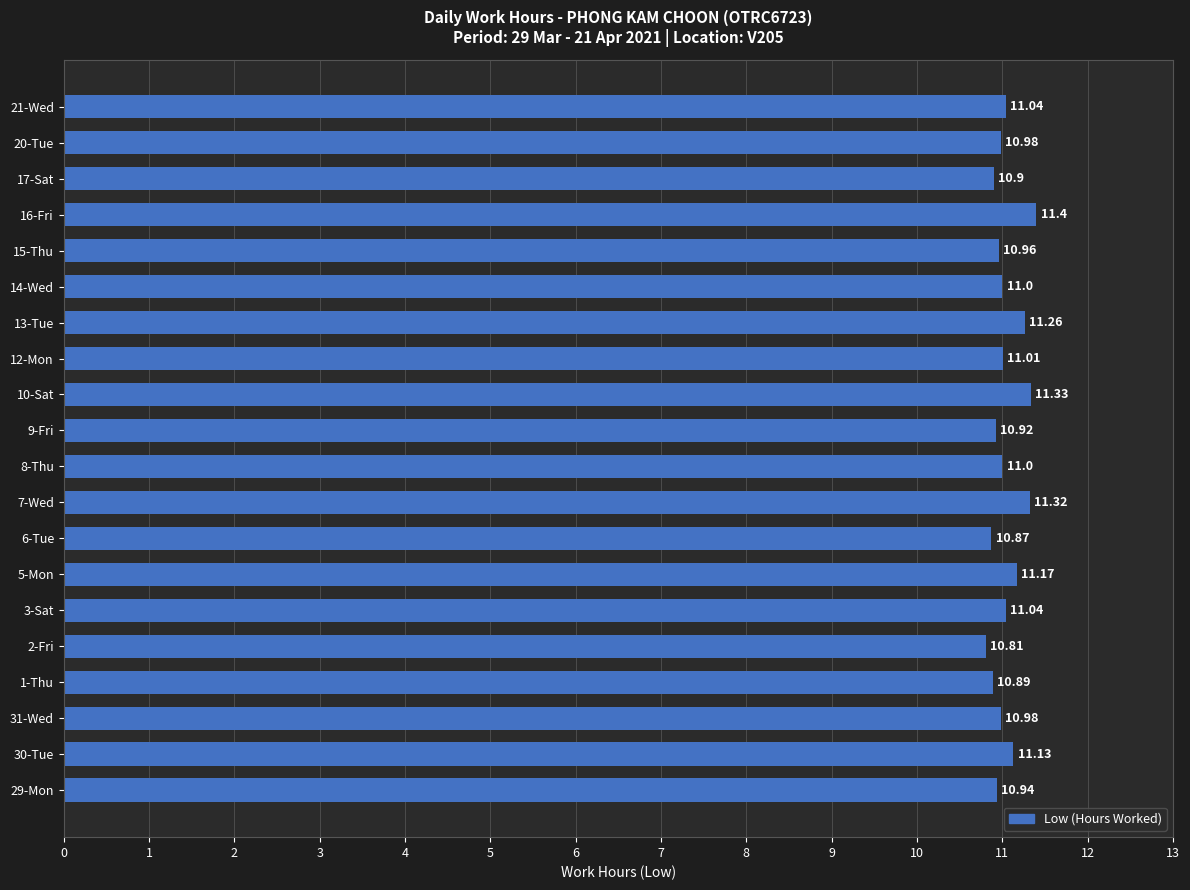

Approximately how many times larger is the value at 21-Wed compared to 6-Tue?

1.0